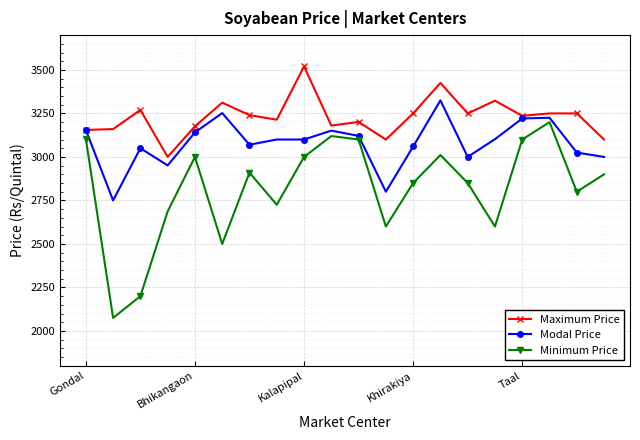

At how many categories does at least one series exceed 2324?

20